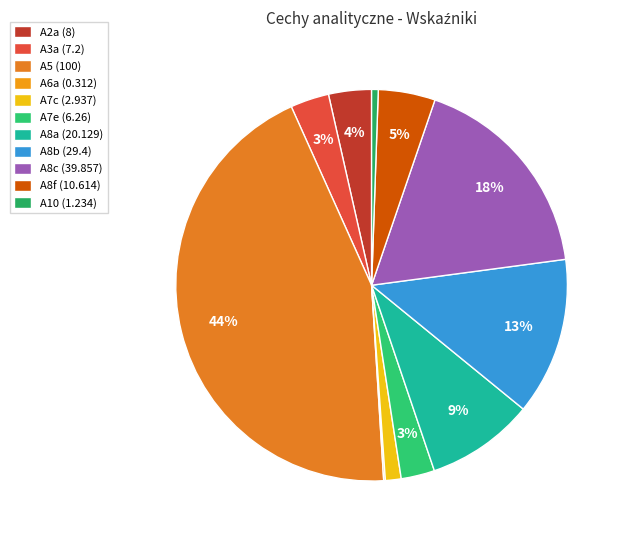

What is the change in value from A6a to A7e?

+5.9